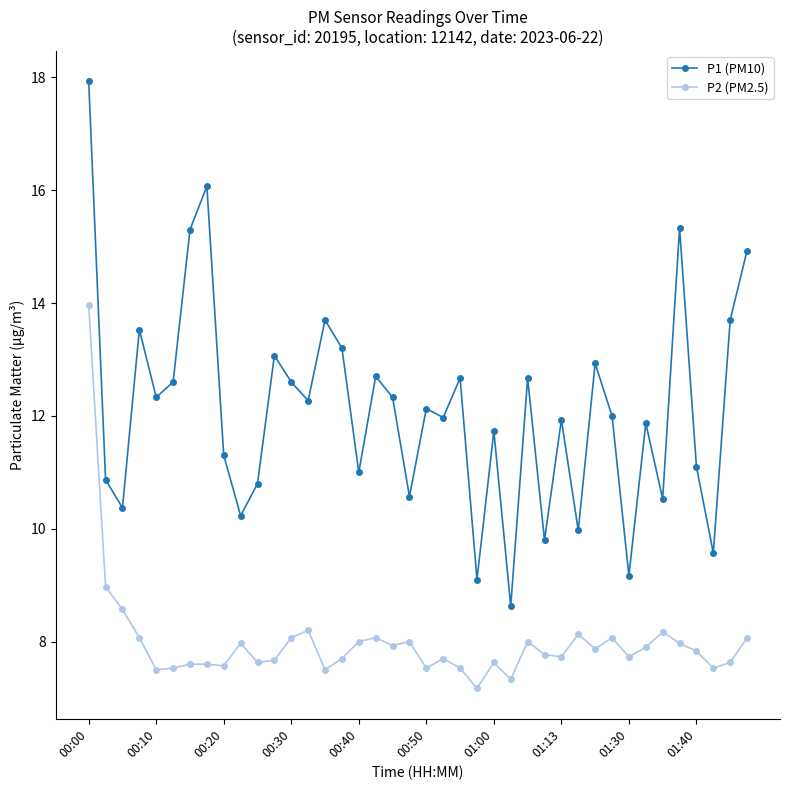

List the series in order of their peak value, lowest first.

P2 (PM2.5), P1 (PM10)